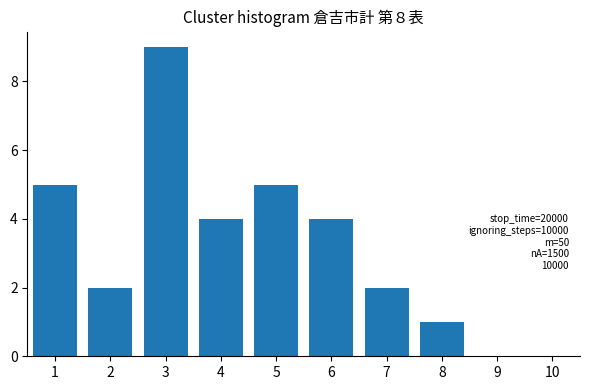

Reading left to right, transcribe all the data shown in this chart.

1=5	2=2	3=9	4=4	5=5	6=4	7=2	8=1	9=0	10=0